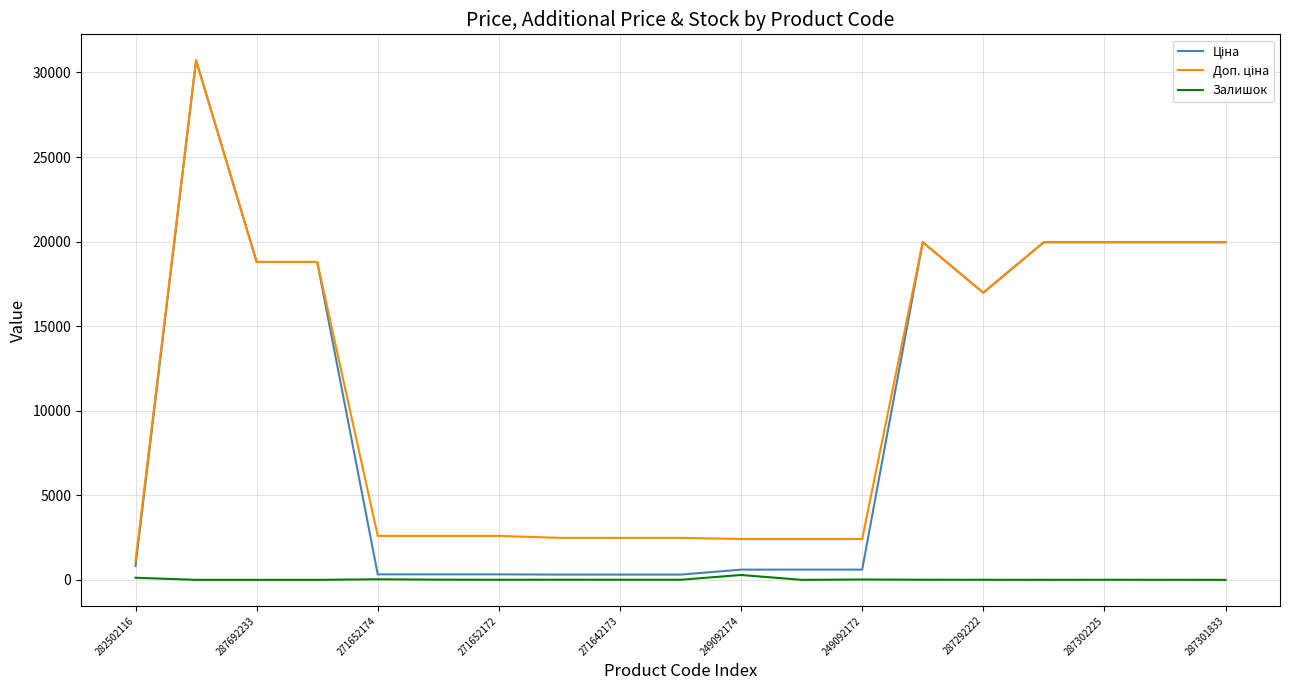

What is the greatest value displayed?

30717.1